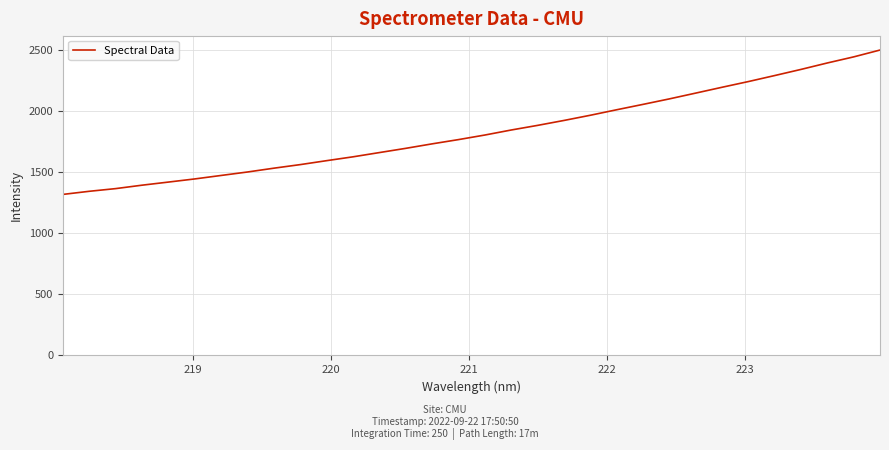

What is the minimum value shown in the chart?

1316.1